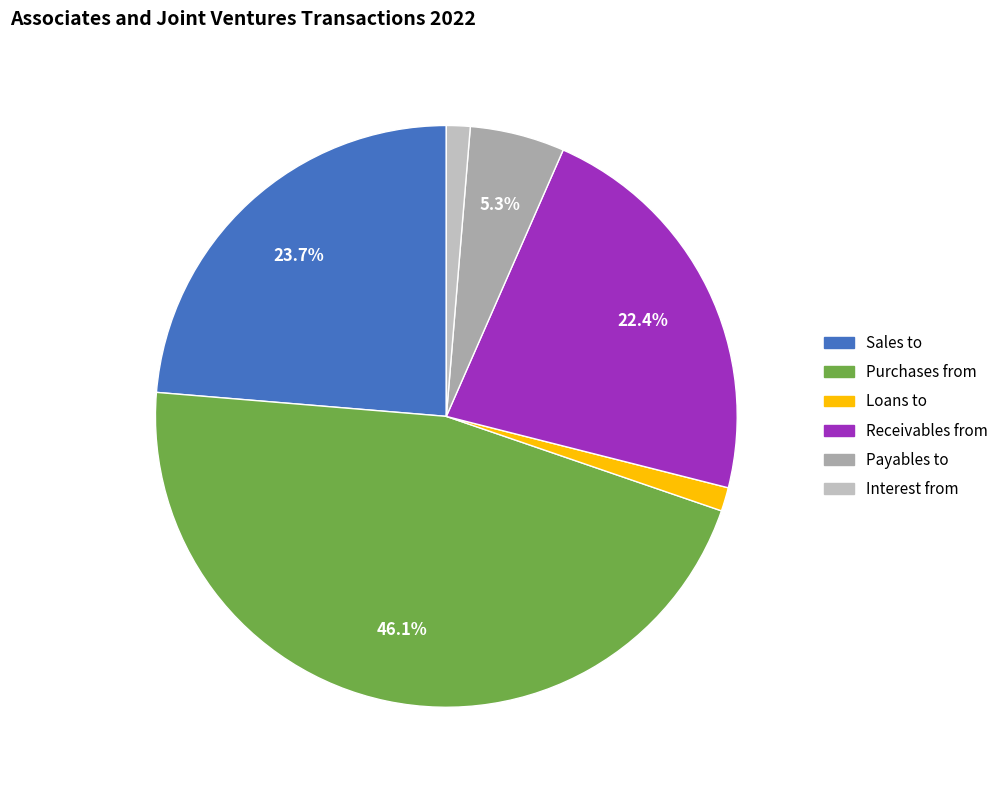

The Interest from slice represents 10% of the pie. True or false?

False